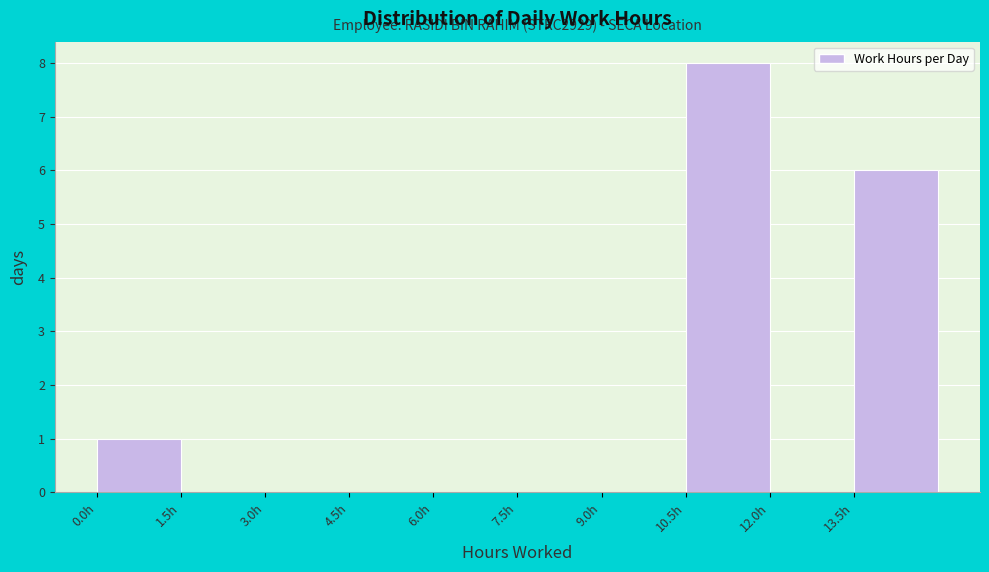

Which range on the x-axis has the tallest bar?

10.5 to 12.0